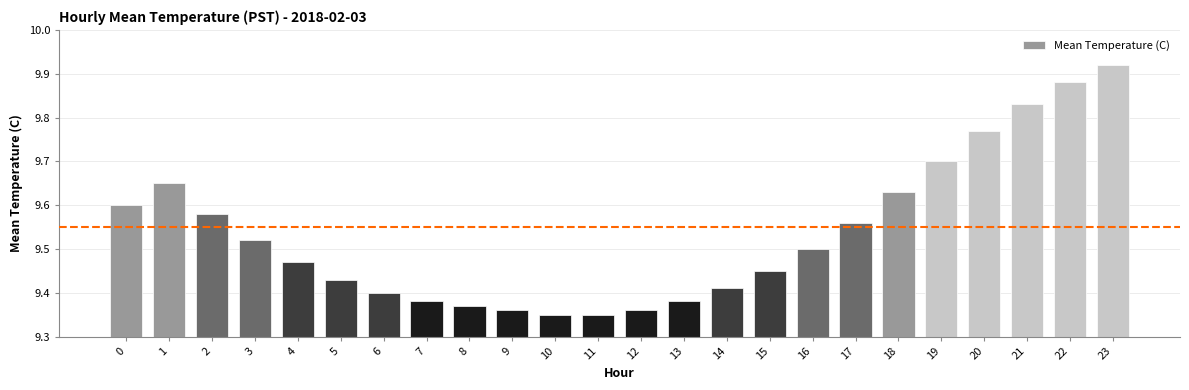

Does the chart contain stacked bars?

No